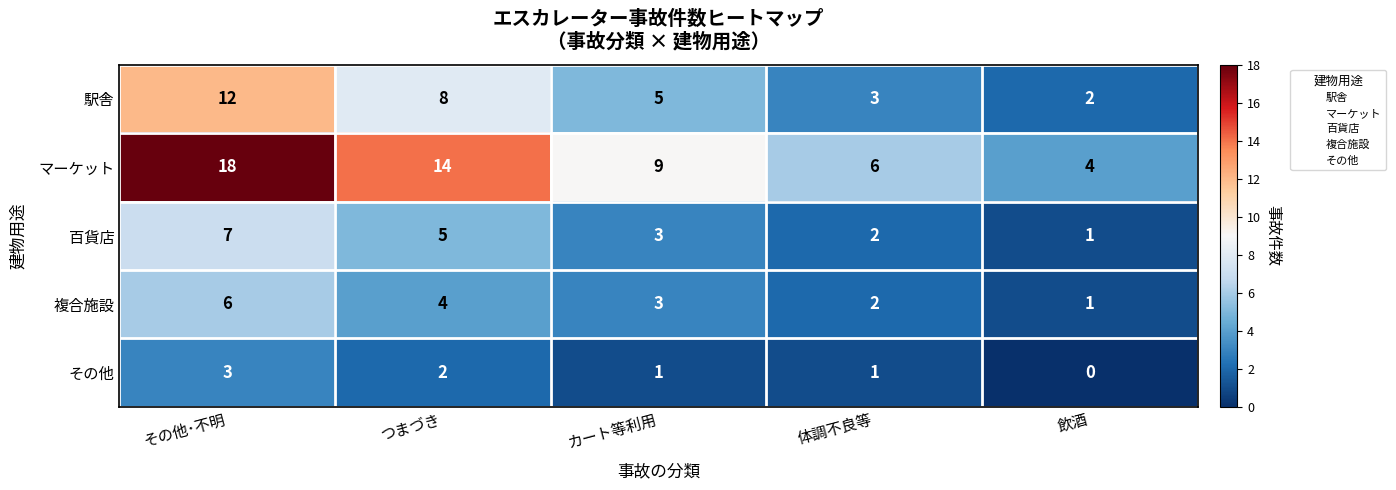

The 駅舎 series shows 3 at カート等利用. True or false?

False